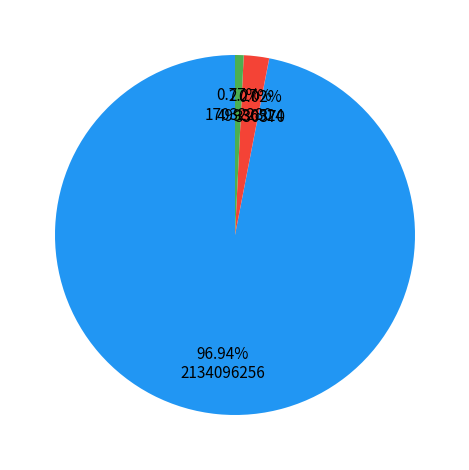

Does any single category account for the majority?

Yes